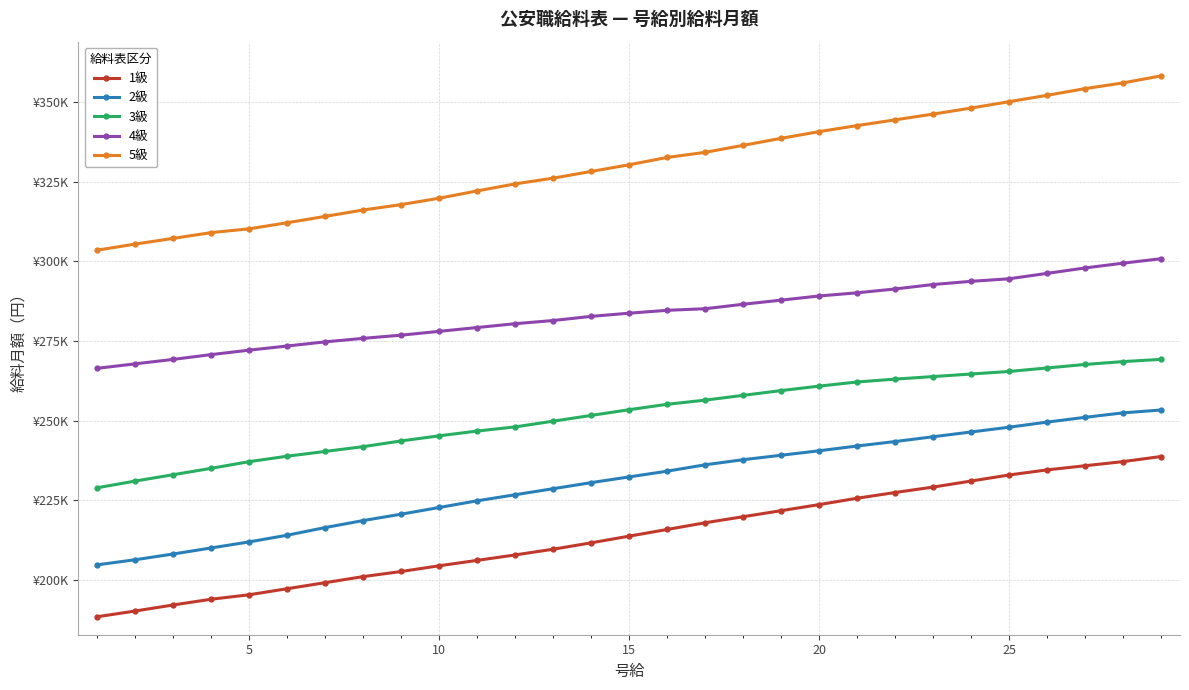

At which label does 4級 first exceed 283700?

15